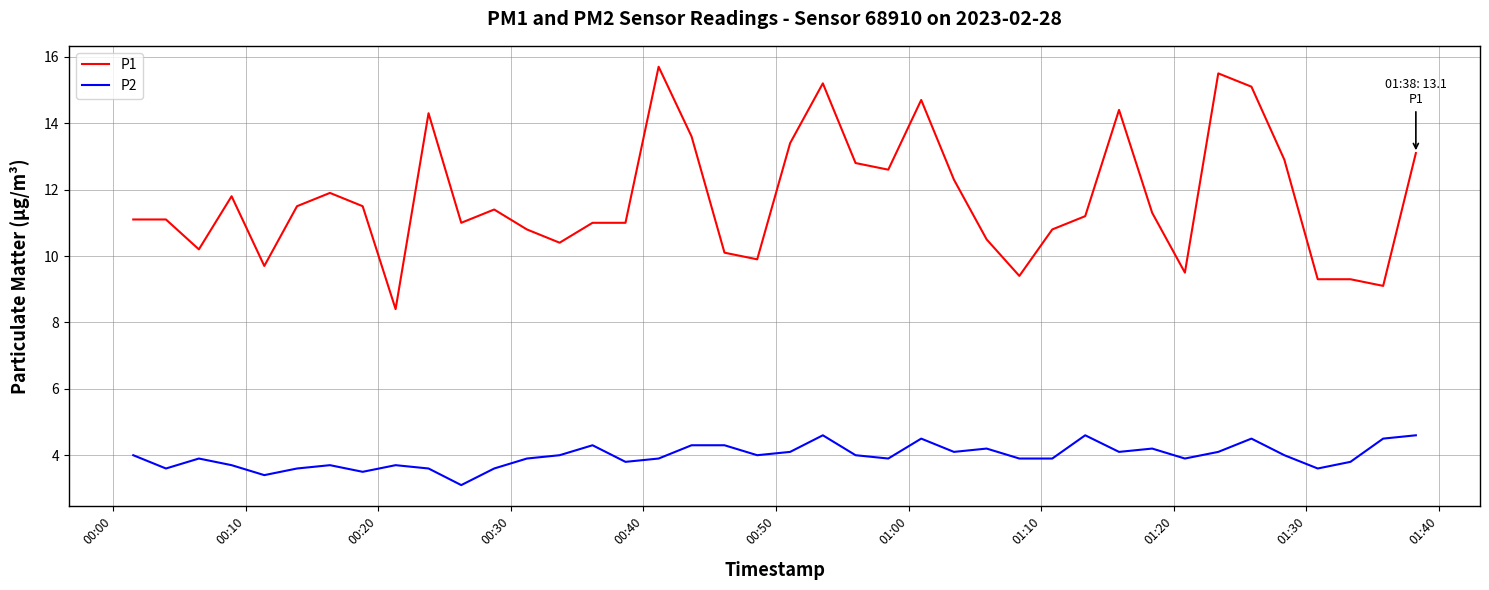

Reading right to left, transcribe all the data shown in this chart.

P1: 13.1	9.1	9.3	9.3	12.9	15.1	15.5	9.5	11.3	14.4	11.2	10.8	9.4	10.5	12.3	14.7	12.6	12.8	15.2	13.4	9.9	10.1	13.6	15.7	11.0	11.0	10.4	10.8	11.4	11.0	14.3	8.4	11.5	11.9	11.5	9.7	11.8	10.2	11.1	11.1
P2: 4.6	4.5	3.8	3.6	4.0	4.5	4.1	3.9	4.2	4.1	4.6	3.9	3.9	4.2	4.1	4.5	3.9	4.0	4.6	4.1	4.0	4.3	4.3	3.9	3.8	4.3	4.0	3.9	3.6	3.1	3.6	3.7	3.5	3.7	3.6	3.4	3.7	3.9	3.6	4.0